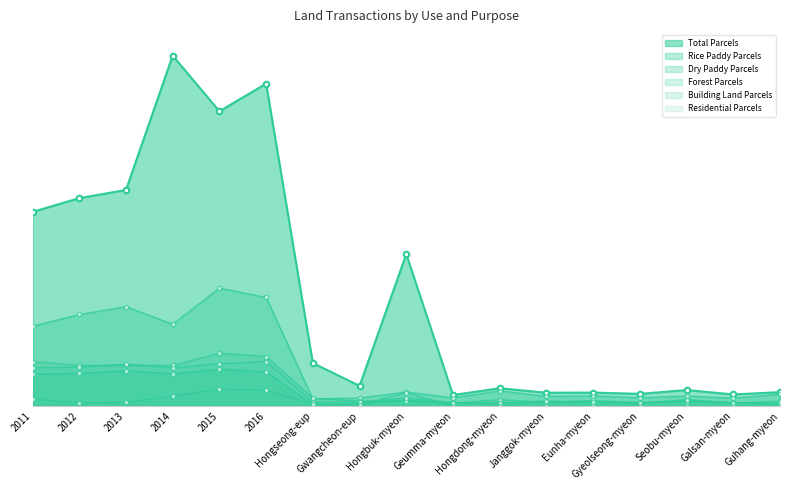

True or false: Forest Parcels has a value of 1844 at 2012.

False